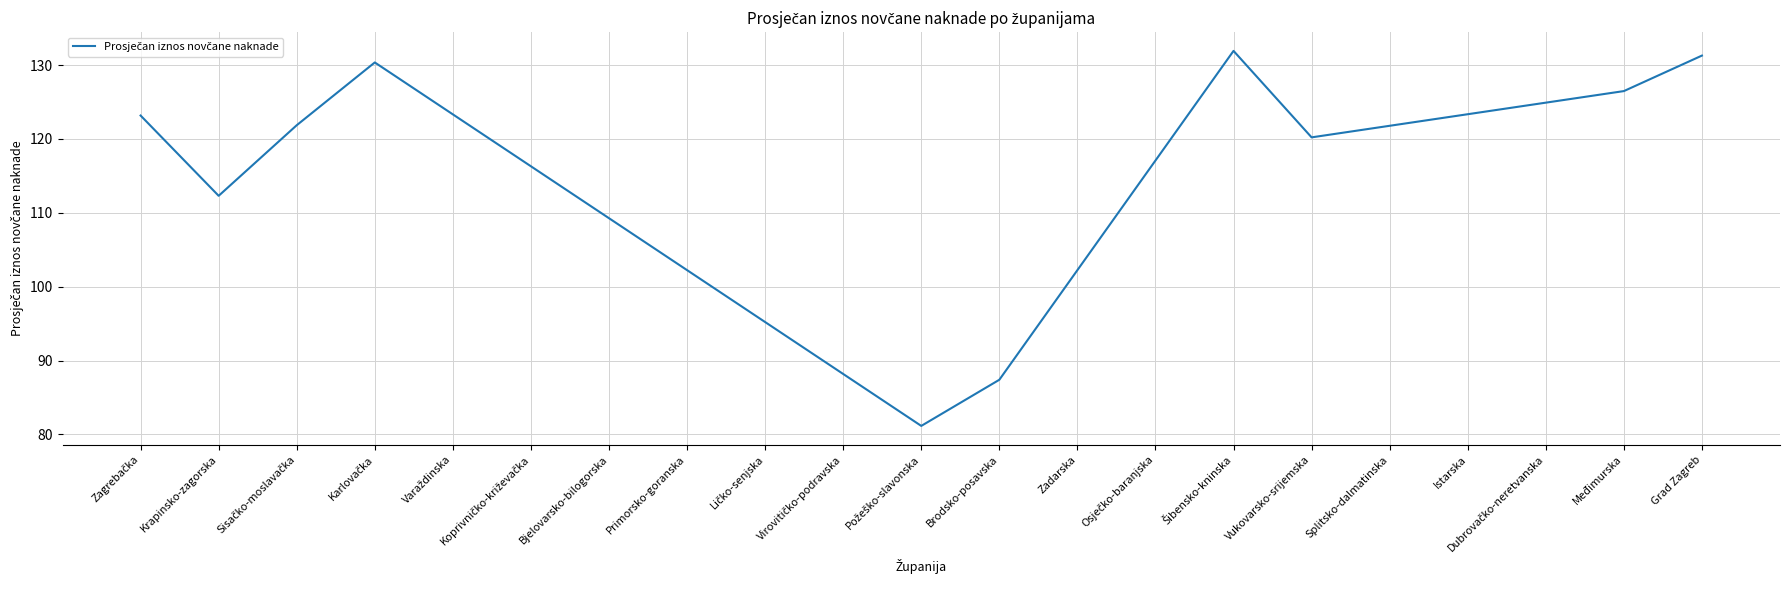

What position from the left is Primorsko-goranska?

8